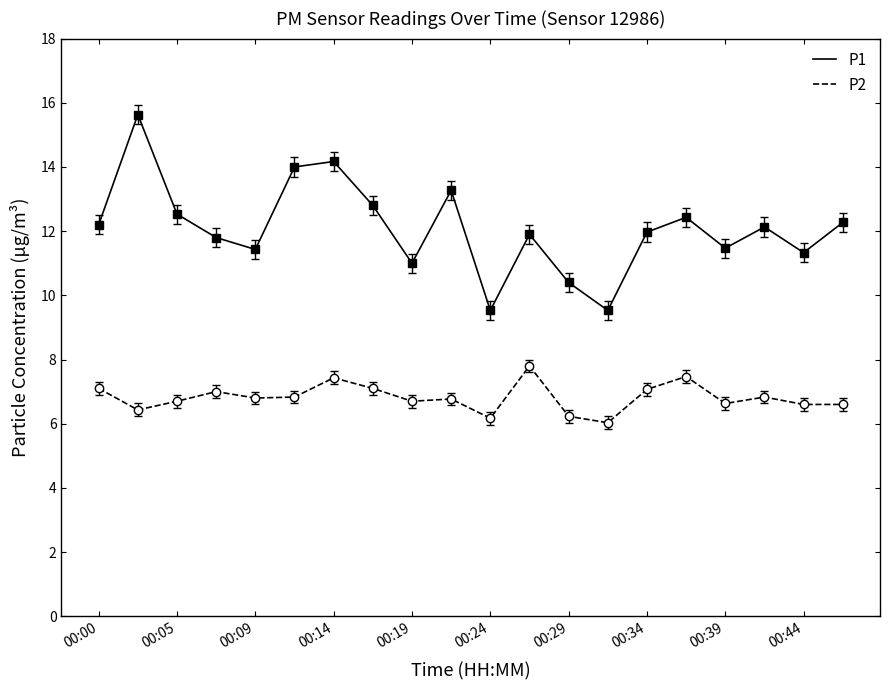

Which series has the widest spread of values?

P1